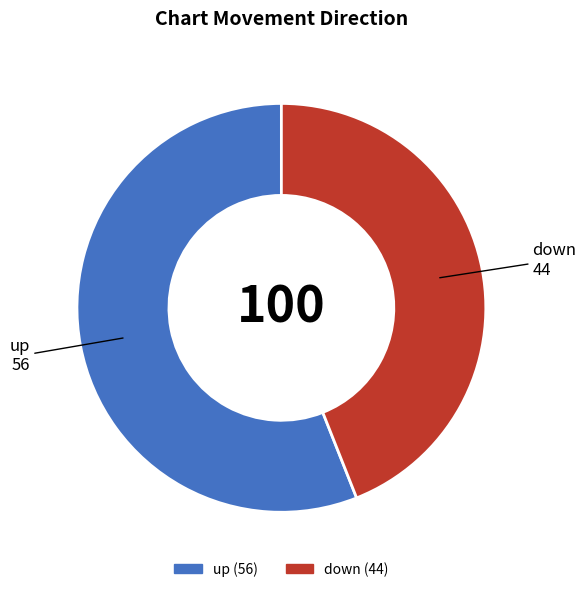

Count the number of slices in the pie.

2